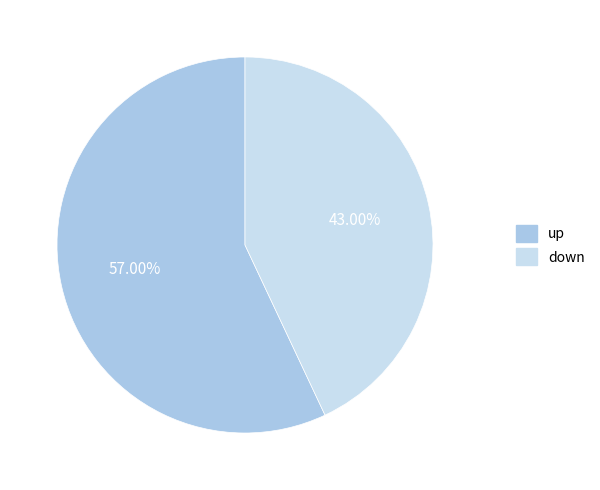

True or false: up accounts for 57% of the total.

True